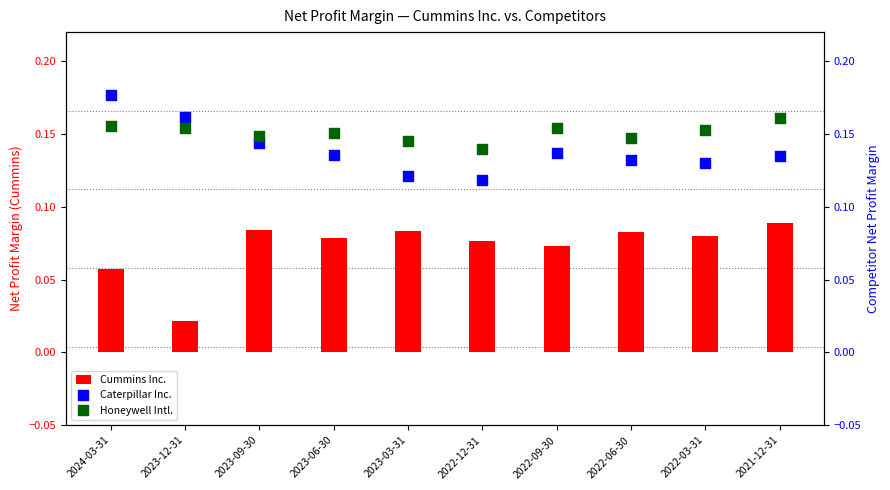

What is the total value across all series at 2023-12-31?

0.3